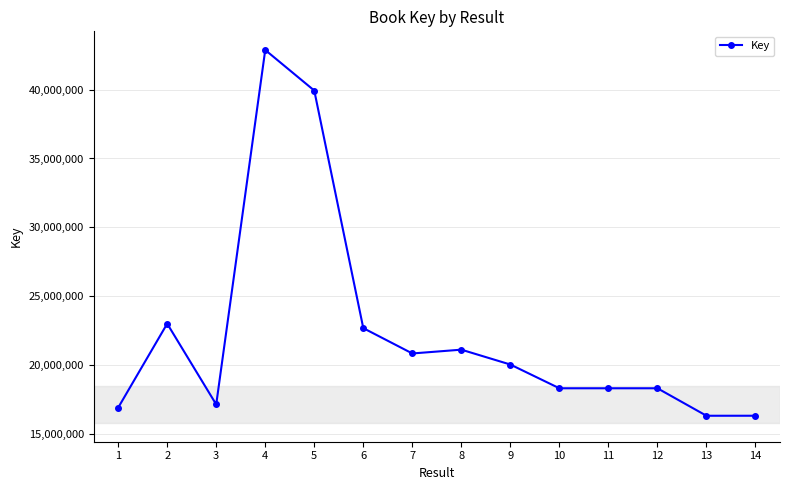

Count the number of categories in the chart.

14